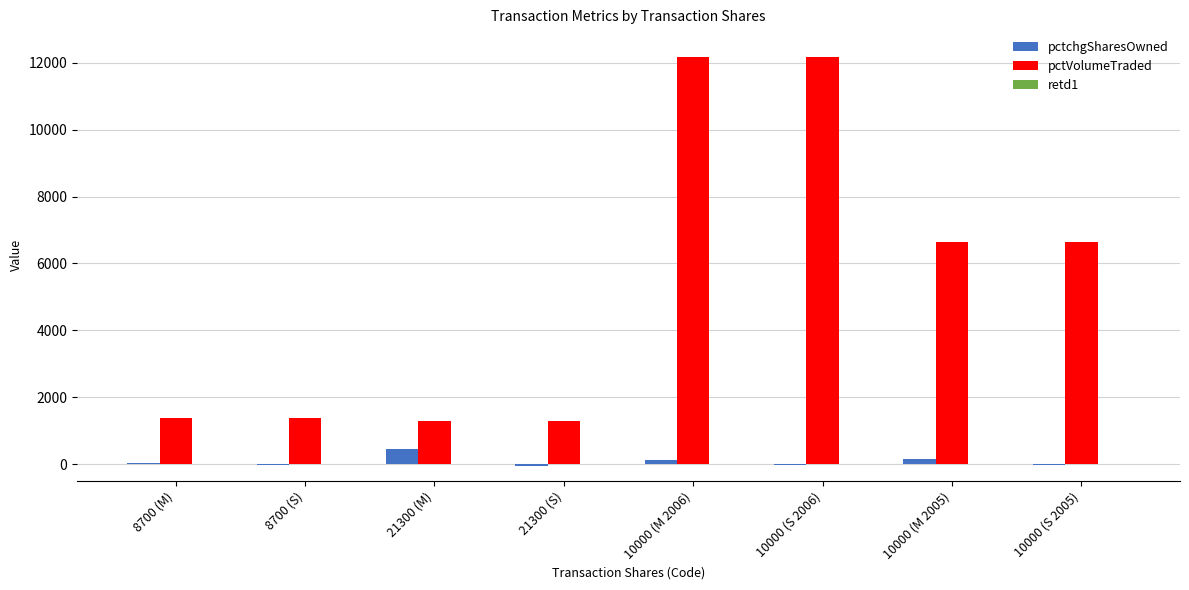

What is the sum of all pctchgSharesOwned values?

646